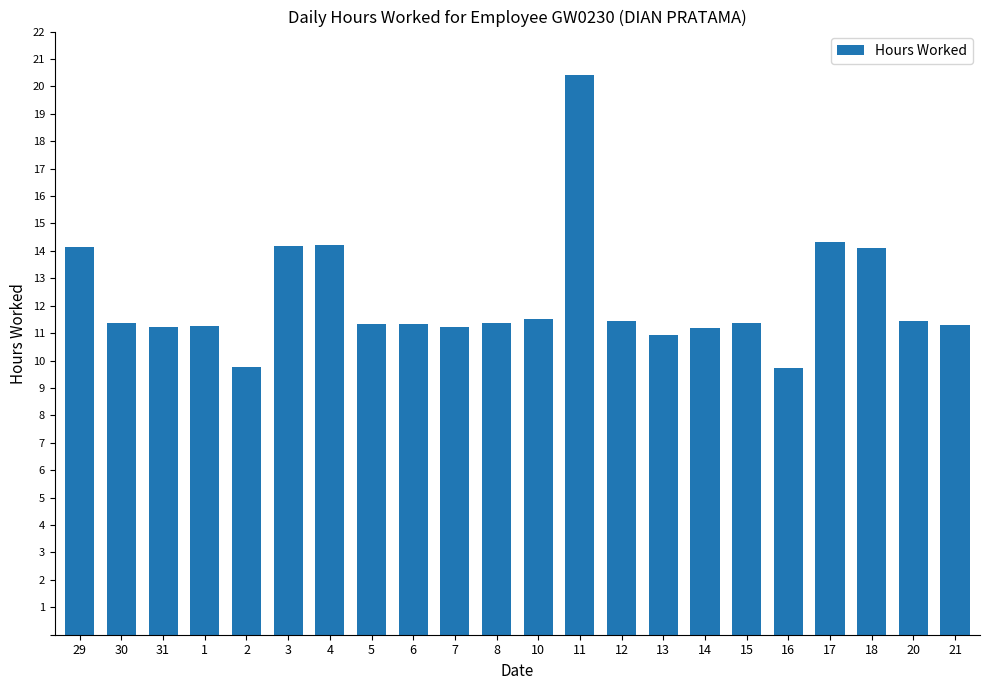

True or false: the data shows 11.3 at 6.

True